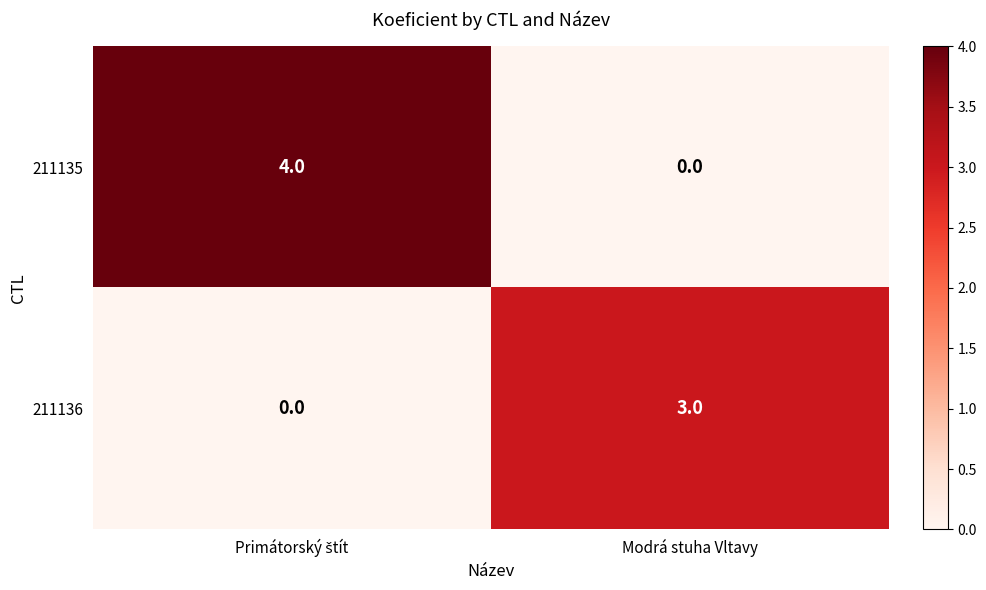

The value of 211135 at Modrá stuha Vltavy is 0. True or false?

True